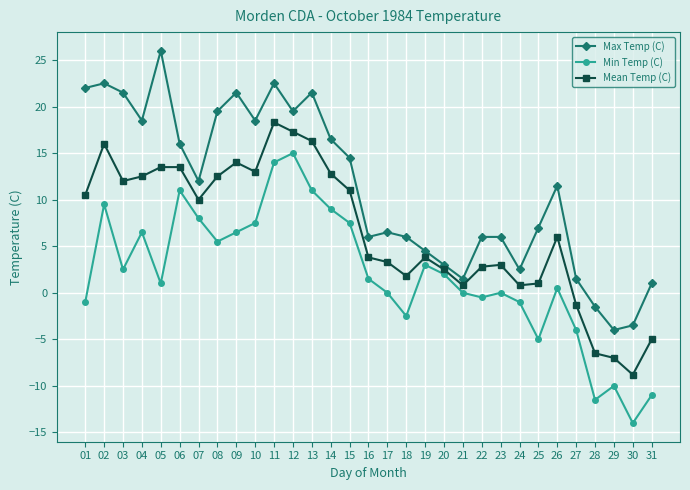

Which series has the largest range (max minus min)?

Max Temp (C)